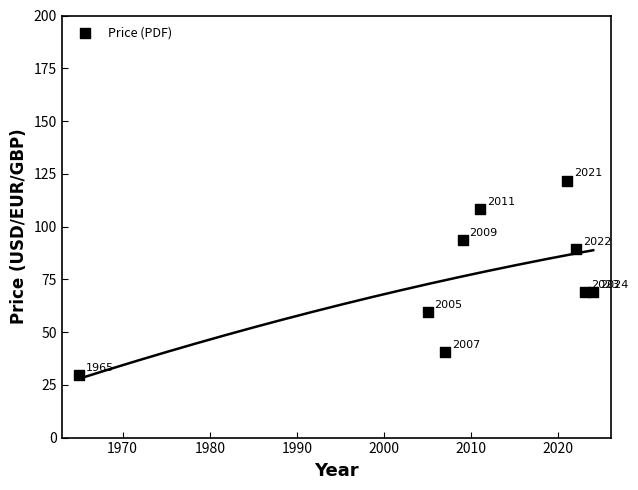

What Y value in the scatter plot is closest to 75?

69.0